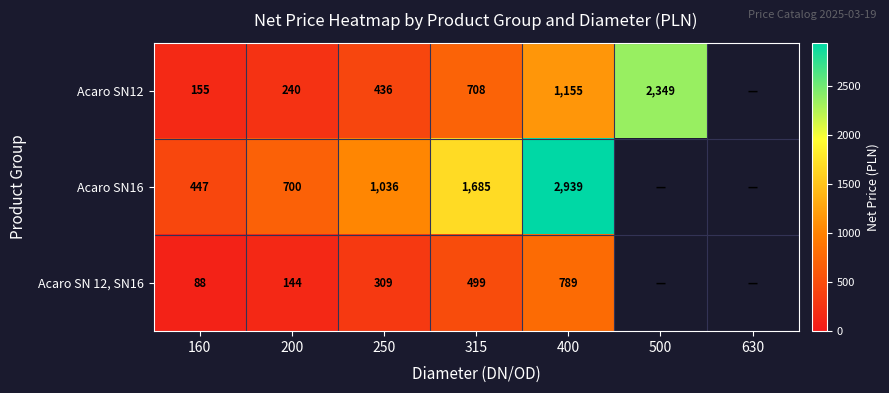

Which has a higher value, 630 or 200?

200